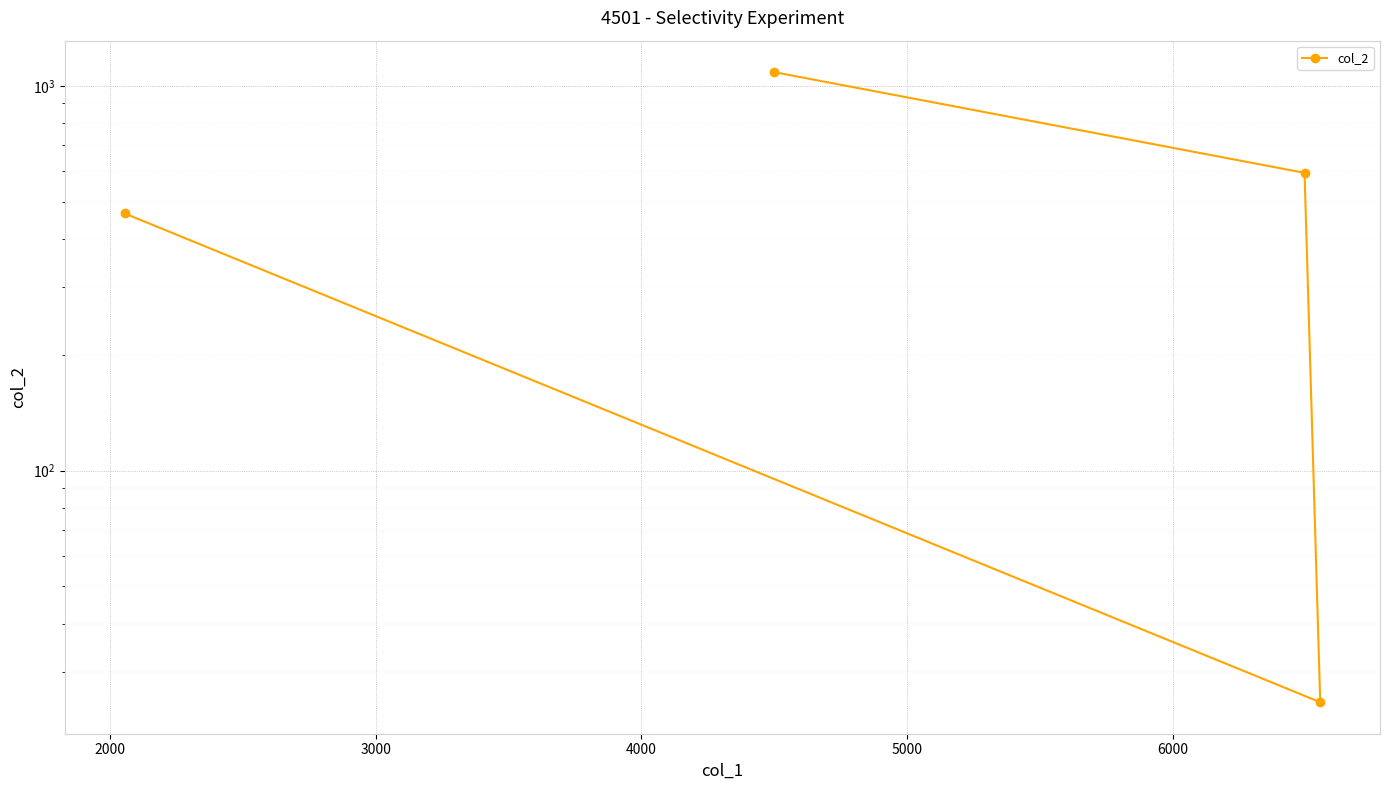

What is the difference between the maximum and second lowest values?

619